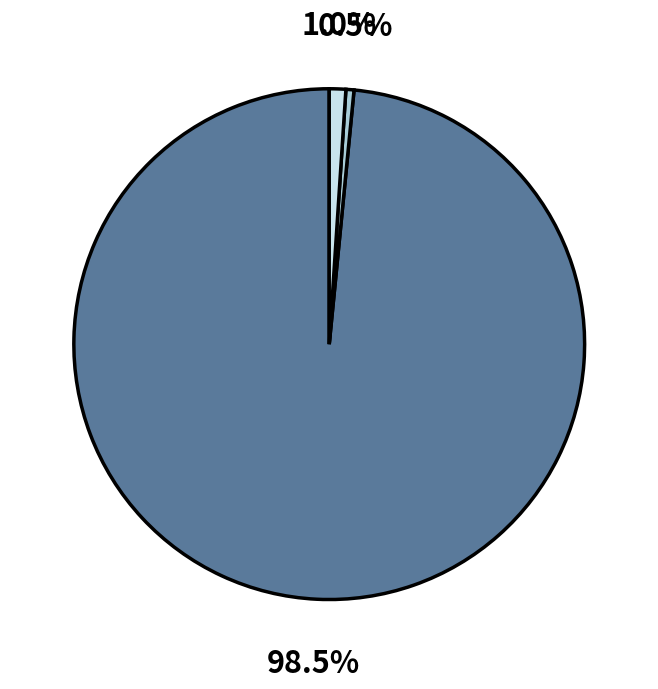

To the nearest percent, what is the average slice percentage?

33%